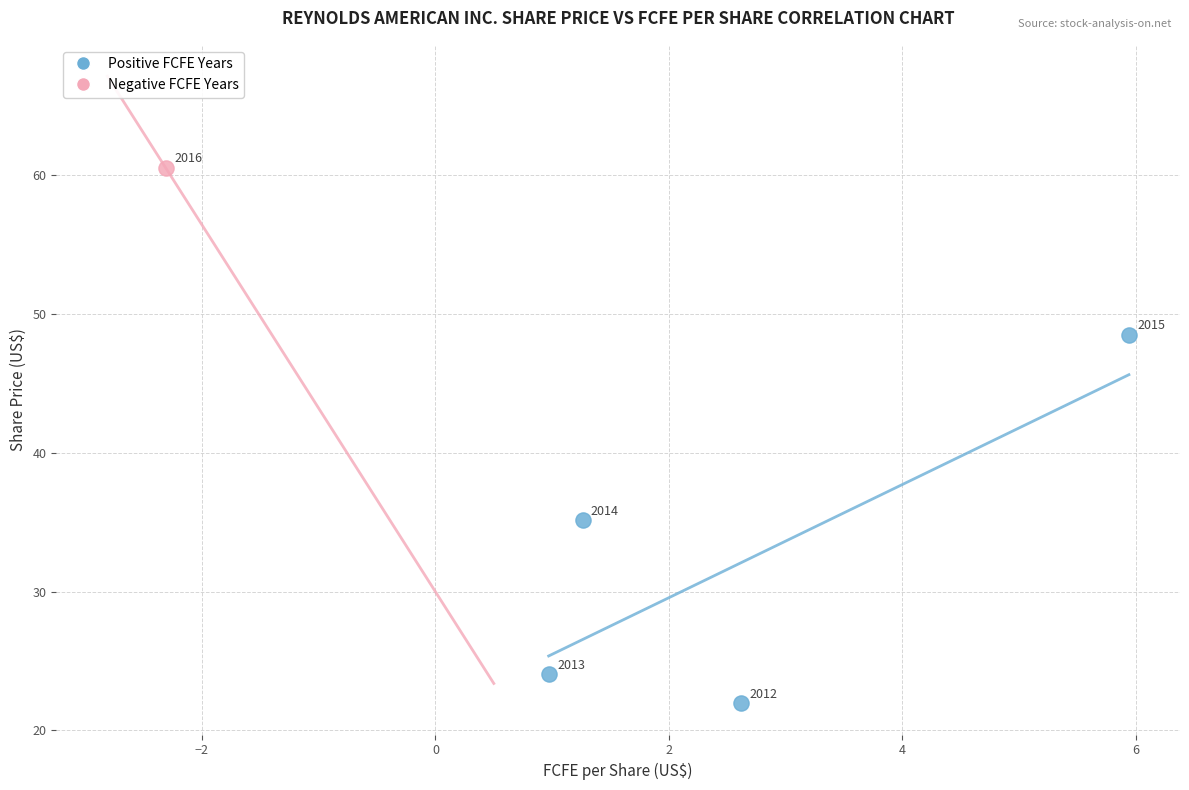

What are all the series names shown in the legend?

Positive FCFE Years, Negative FCFE Years